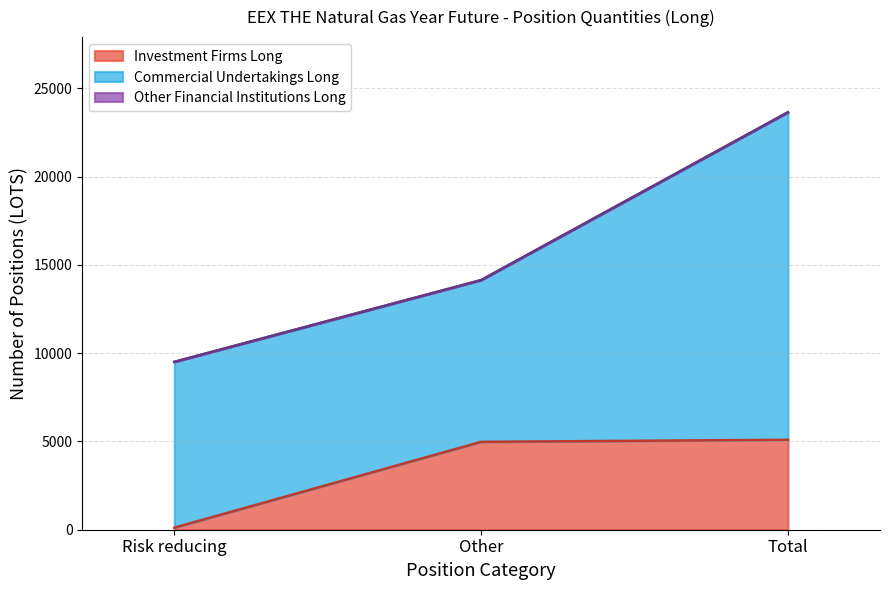

Which category has the lowest value in the Other Financial Institutions Long series?

Risk reducing